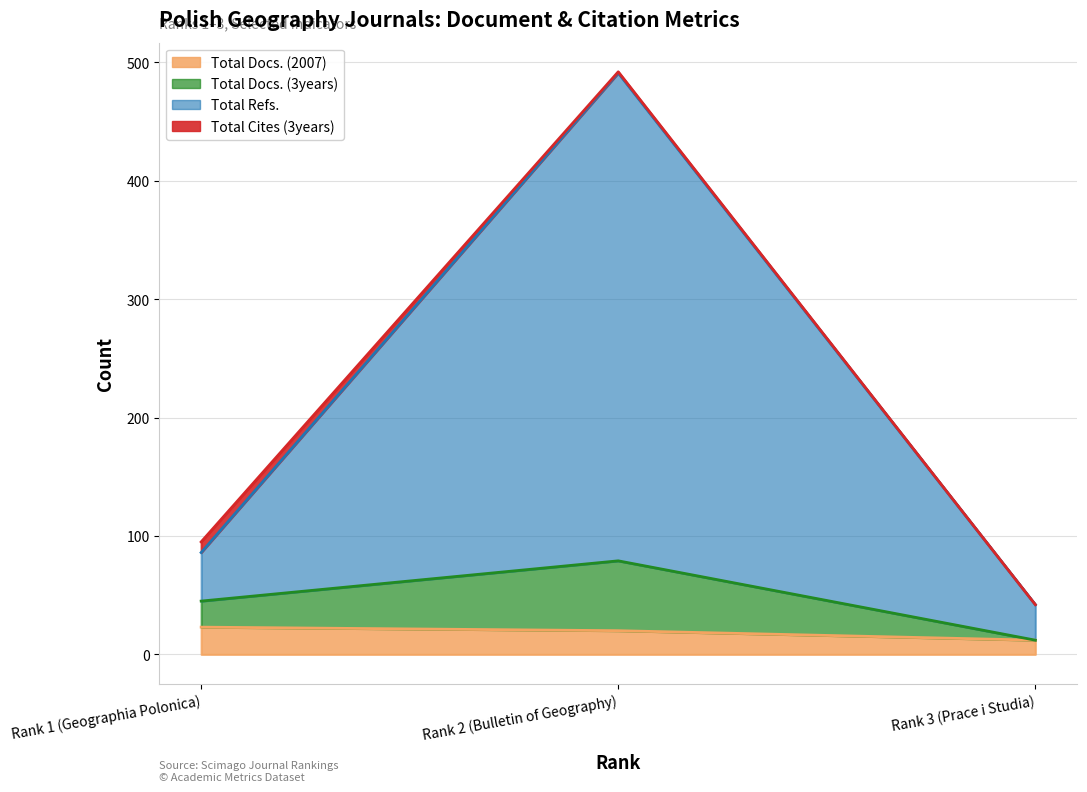

What is the difference between the maximum and second lowest values in the Total Refs. series?

405